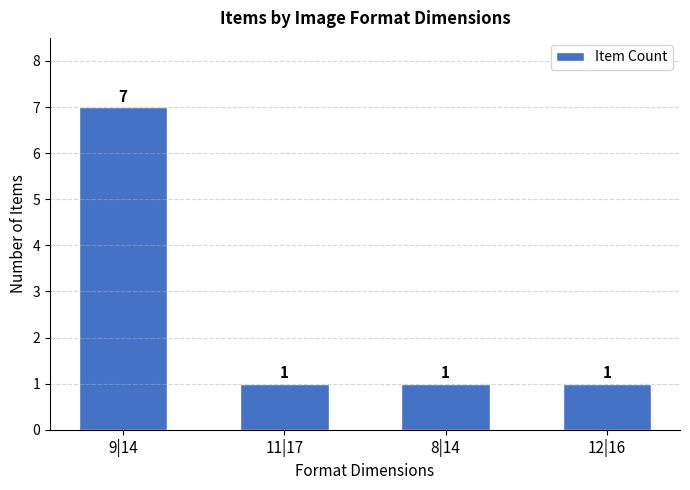

The value at 8|14 is 1. True or false?

True